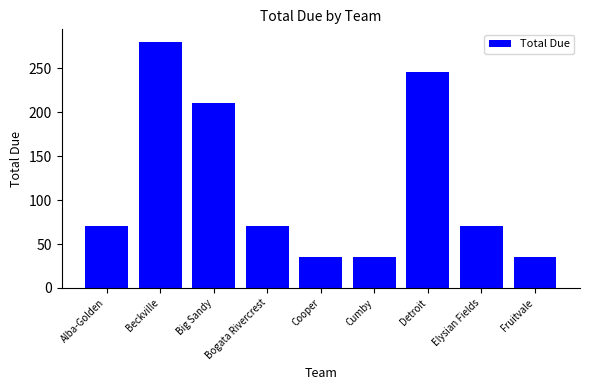

Reading left to right, what are all the values shown in this chart?

70	280	210	70	35	35	245	70	35